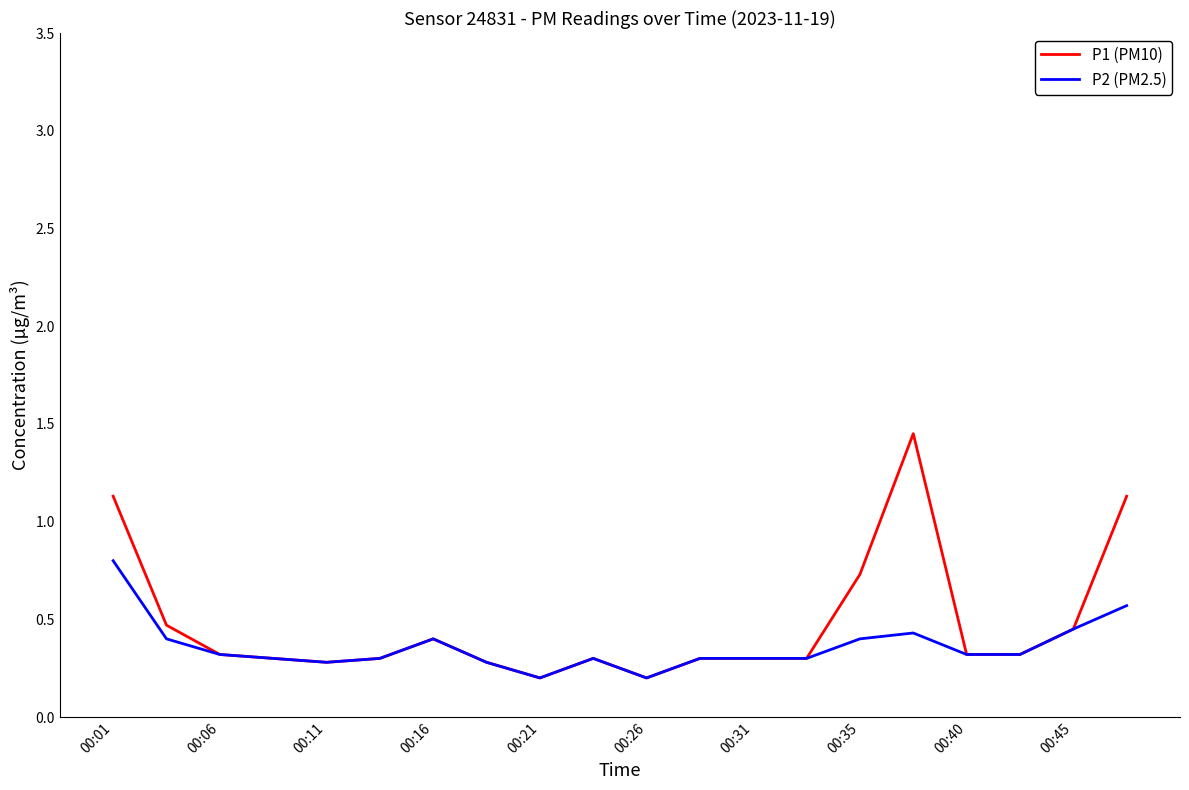

Does the chart display data point markers on the line(s)?

No